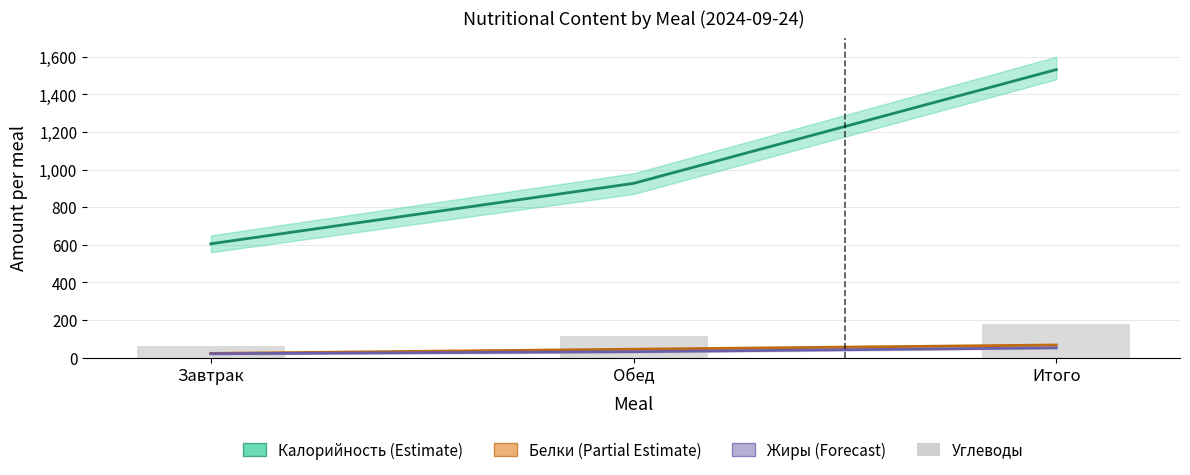

True or false: Углеводы has a value of 116.1 at Обед.

True